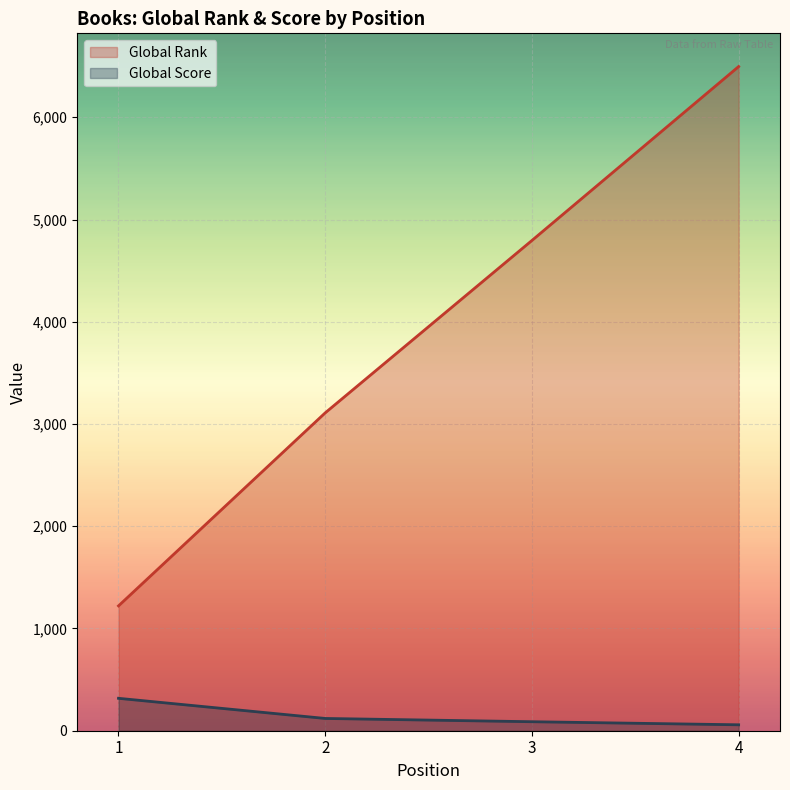

The Global Rank series shows 3109 at 2. True or false?

True